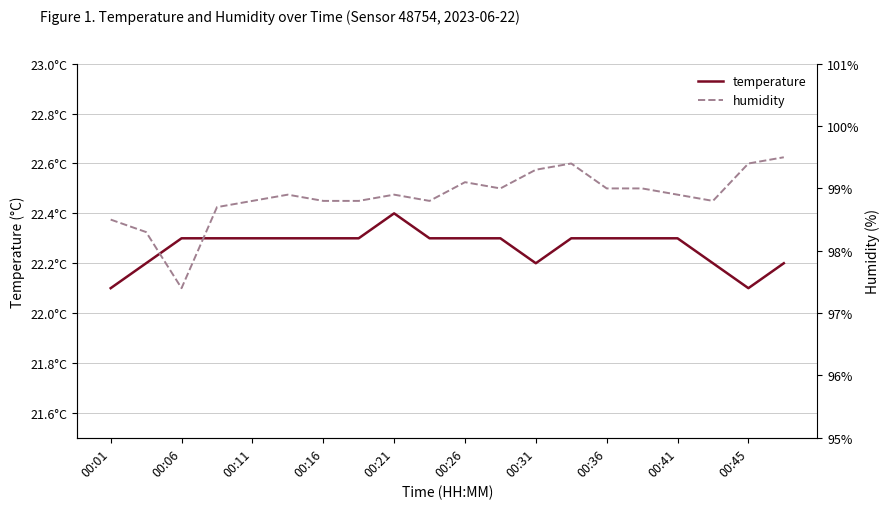

True or false: temperature and humidity intersect in this chart.

False